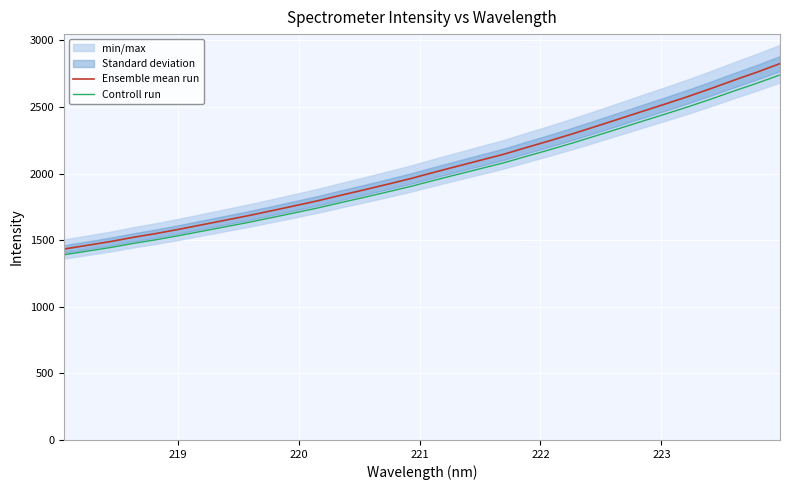

What is the highest value of the Controll run series?

2740.8